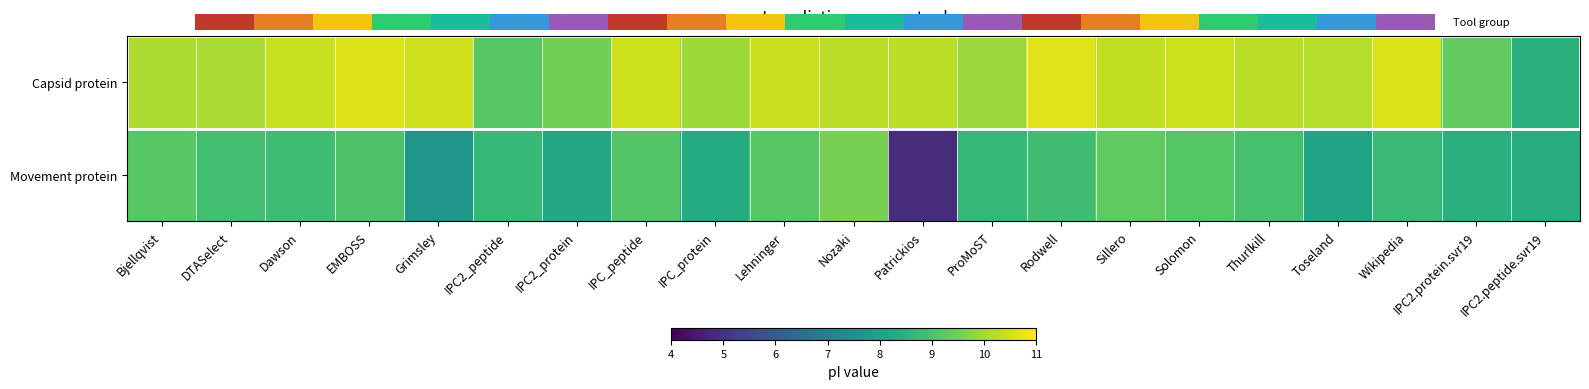

The Capsid protein series shows 15.7 at DTASelect. True or false?

False